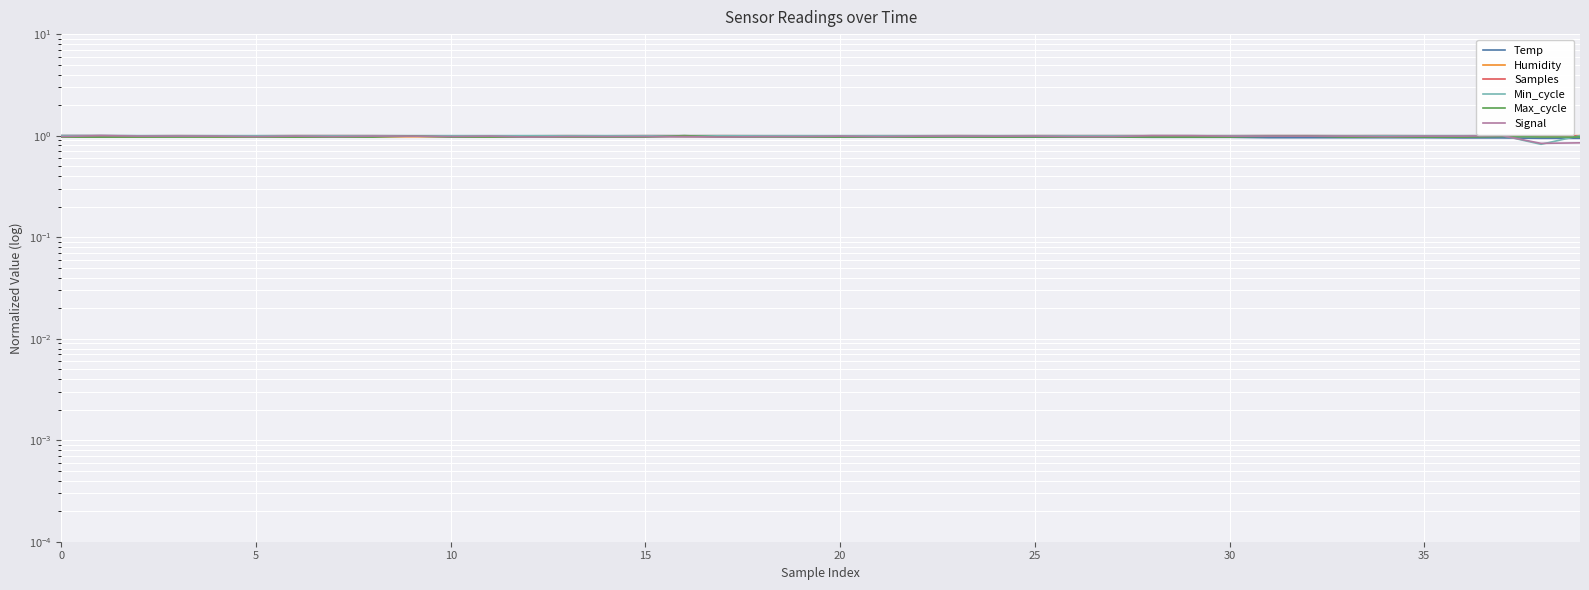

At 35, list the series in order from smallest to largest.

Max_cycle, Humidity, Signal, Temp, Samples, Min_cycle